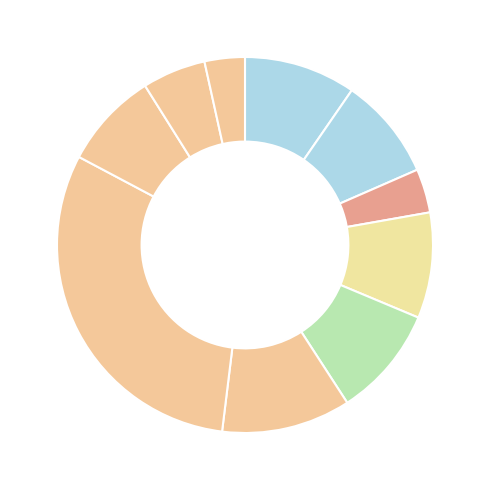

Count the number of slices in the pie.

10